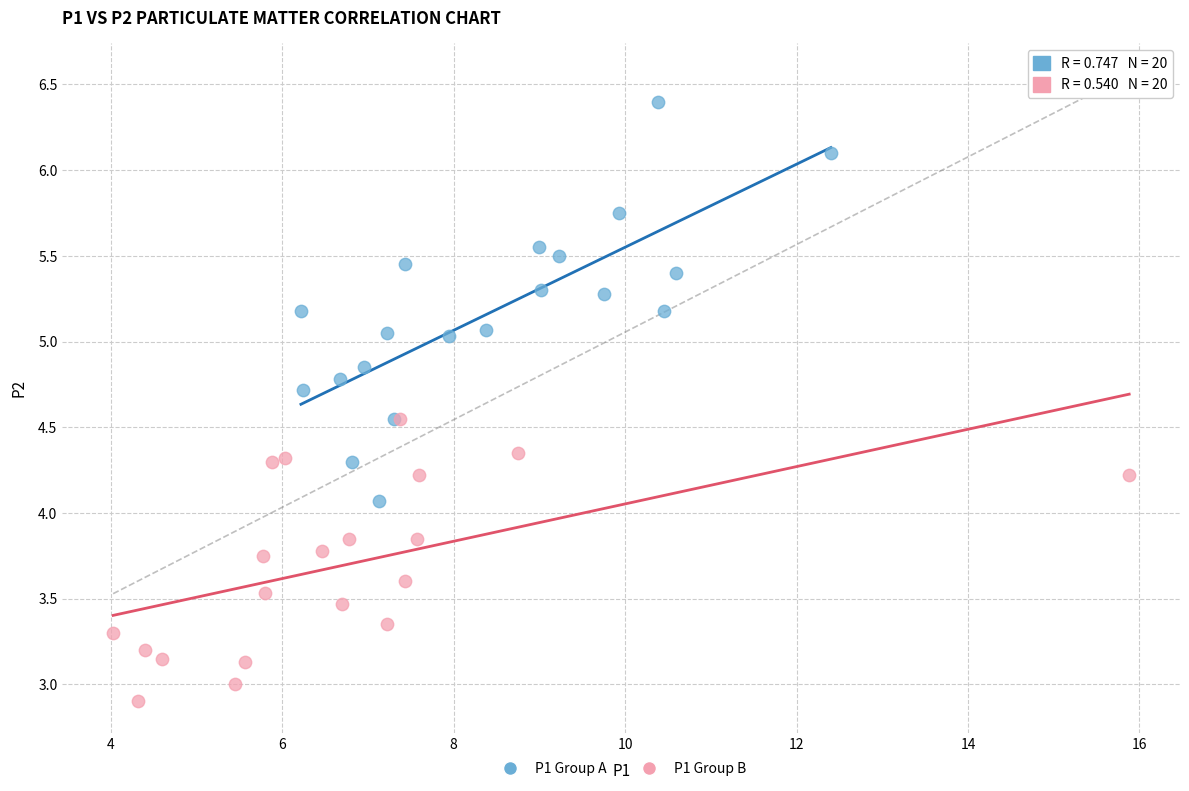

Which series has the largest Y range (max minus min)?

P1 Group A